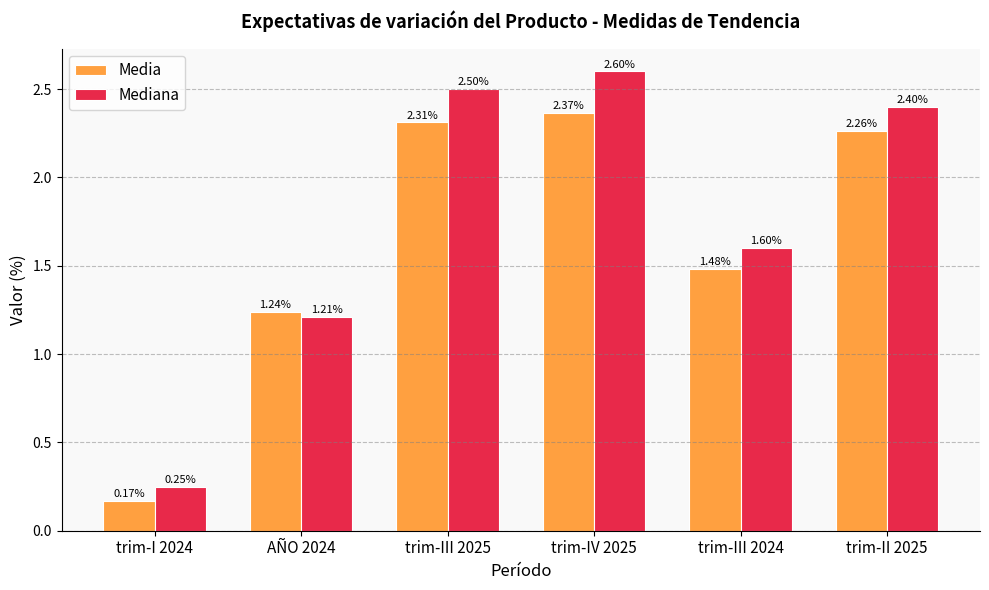

Which series changed the most between trim-III 2025 and trim-III 2024?

Mediana